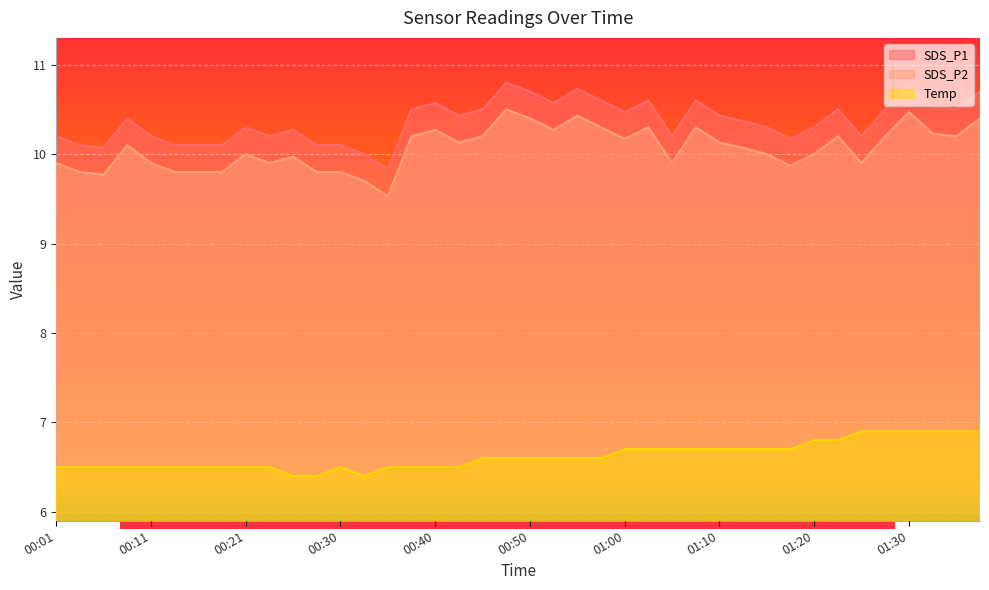

What is the difference between the highest and lowest values at 01:08?

3.9